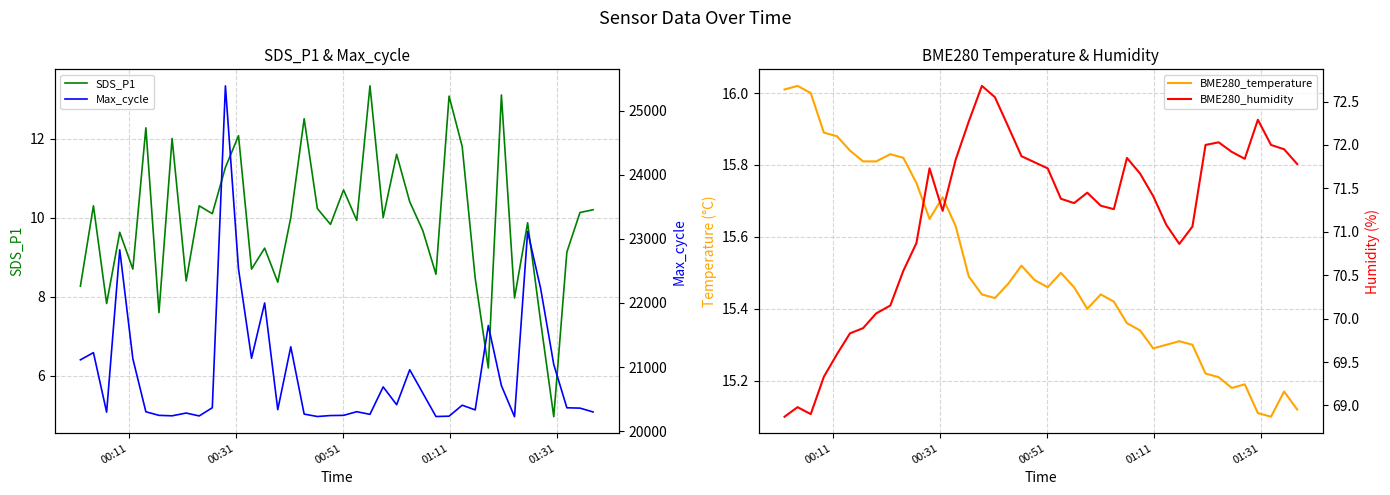

Reading left to right, extract all data points from this chart.

SDS_P1: 8.3	10.3	7.8	9.6	8.7	12.3	7.6	12.0	8.4	10.3	10.1	11.3	12.1	8.7	9.2	8.4	10.0	12.5	10.2	9.8	10.7	9.9	13.3	10.0	11.6	10.4	9.7	8.6	13.1	11.8	8.5	6.2	13.1	8.0	9.9	7.4	5.0	9.1	10.1	10.2
BME280_temperature: 16.0	16.0	16.0	15.9	15.9	15.8	15.8	15.8	15.8	15.8	15.8	15.7	15.7	15.6	15.5	15.4	15.4	15.5	15.5	15.5	15.5	15.5	15.5	15.4	15.4	15.4	15.4	15.3	15.3	15.3	15.3	15.3	15.2	15.2	15.2	15.2	15.1	15.1	15.2	15.1
Max_cycle: 21113.0	21225.0	20297.0	22828.0	21130.0	20303.0	20247.0	20240.0	20283.0	20238.0	20366.0	25384.0	22528.0	21137.0	21999.0	20336.0	21316.0	20267.0	20229.0	20244.0	20247.0	20304.0	20263.0	20691.0	20413.0	20958.0	20593.0	20229.0	20234.0	20405.0	20332.0	21647.0	20710.0	20226.0	23116.0	22224.0	21040.0	20365.0	20360.0	20300.0
BME280_humidity: 68.9	69.0	68.9	69.3	69.6	69.8	69.9	70.1	70.2	70.5	70.9	71.7	71.2	71.8	72.3	72.7	72.5	72.2	71.9	71.8	71.7	71.4	71.3	71.5	71.3	71.3	71.8	71.7	71.4	71.1	70.9	71.1	72.0	72.0	71.9	71.8	72.3	72.0	72.0	71.8